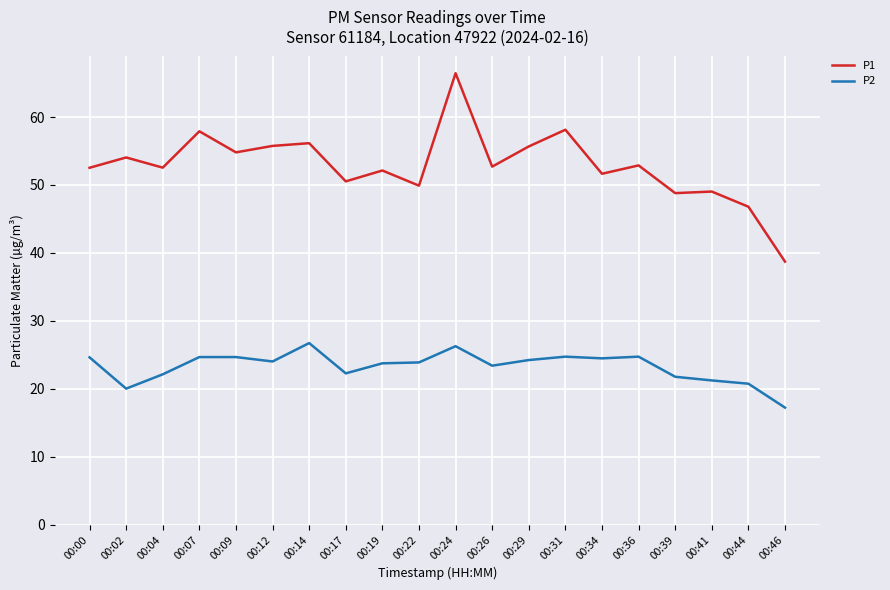

What is the difference between the maximum and minimum values in the P2 series?

9.5